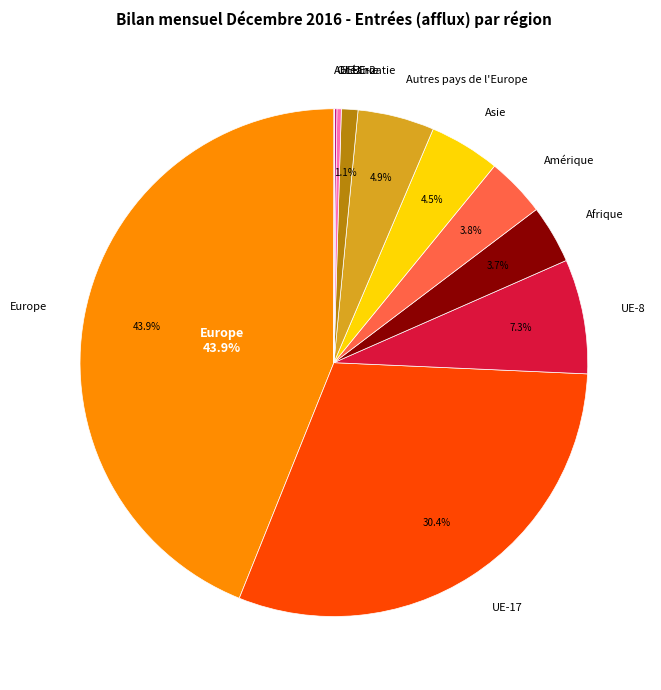

Combined, what portion of the pie is Afrique and Autres pays de l'Europe?

8.6%